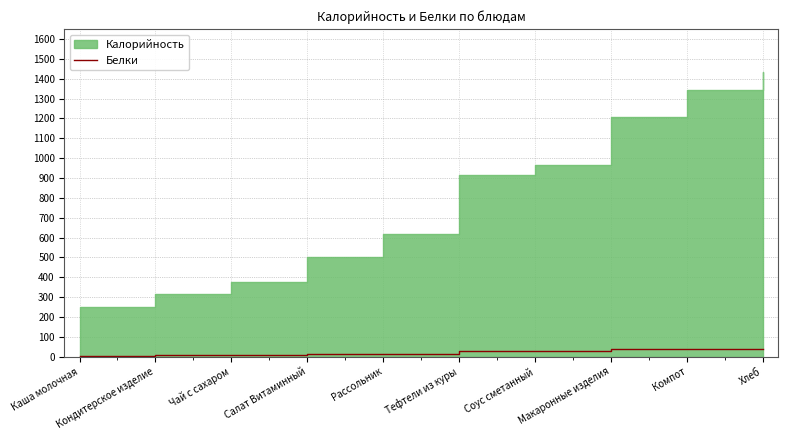

Count the number of categories in the chart.

10